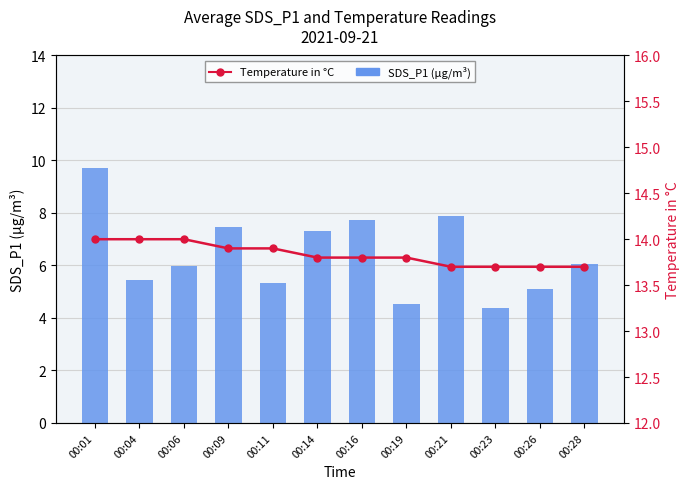

Which category has the highest value across all series?

00:01